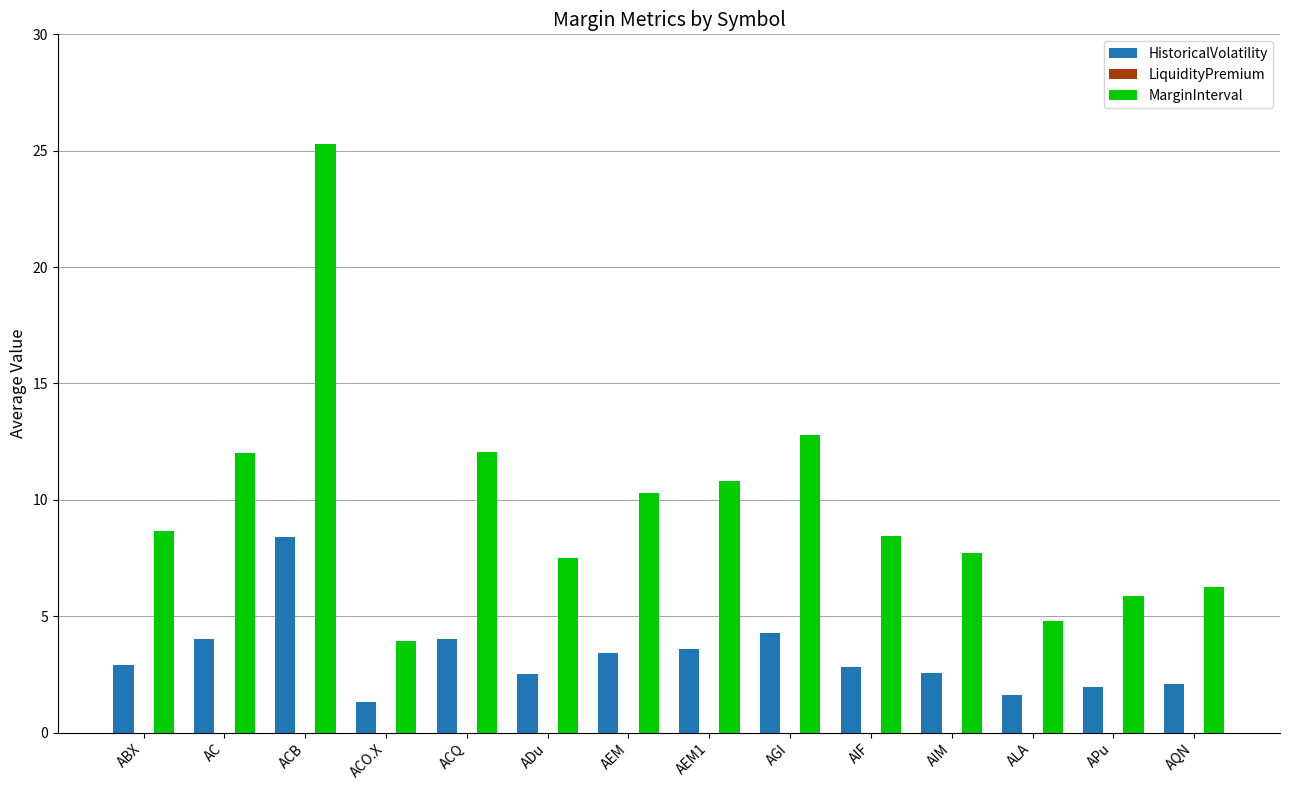

What is the label of the 12th bar from the left?

ALA